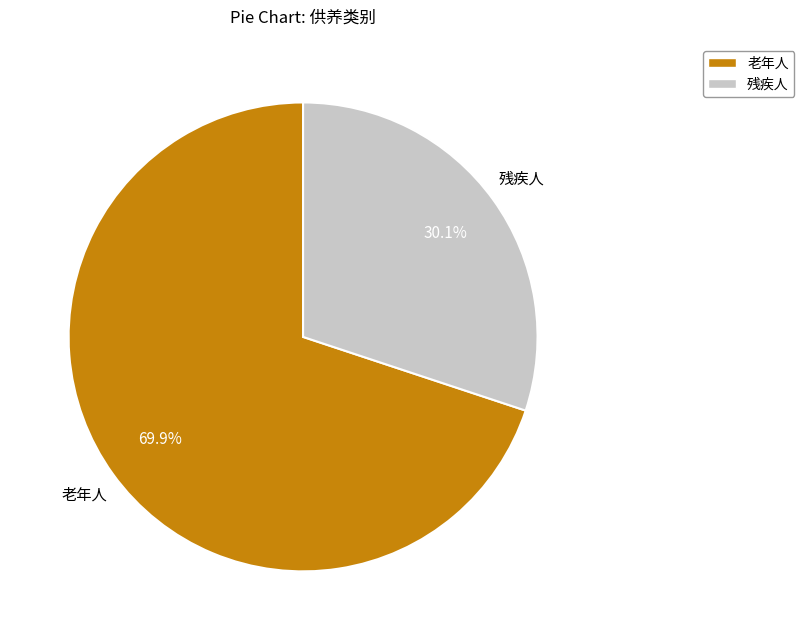

Between 老年人 and 残疾人, which is larger?

老年人